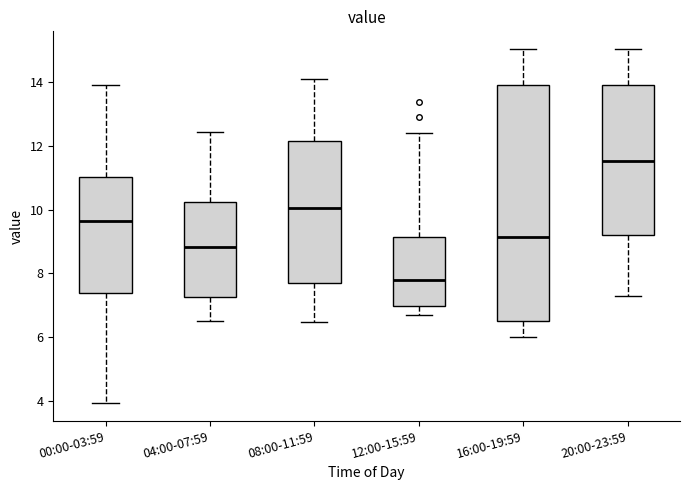

Which box has the lowest median line?

12:00-15:59